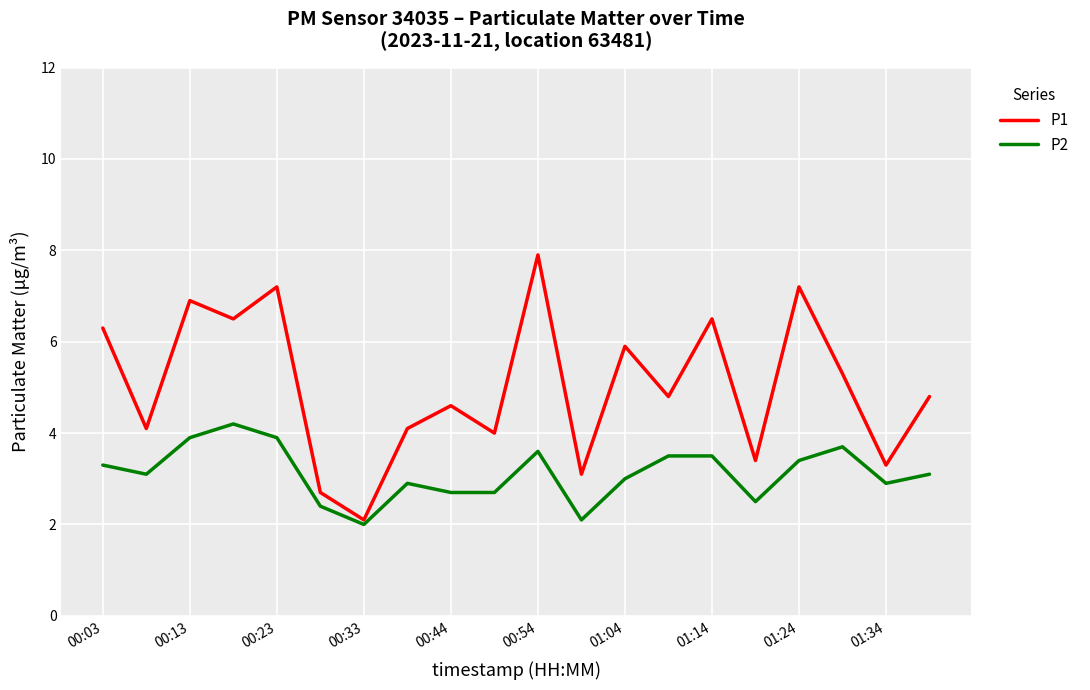

List the series in order of their peak value, lowest first.

P2, P1